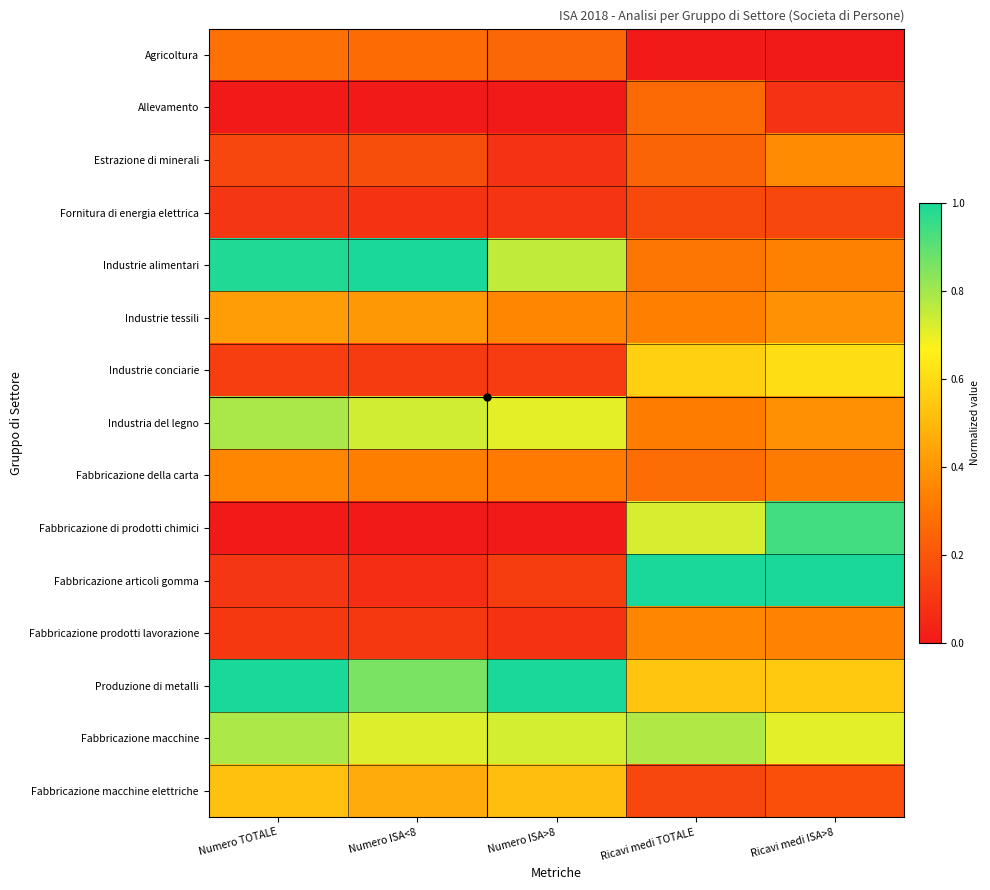

Reading left to right, transcribe all the data shown in this chart.

Agricoltura: Numero TOTALE=0.3	Numero ISA<8=0.3	Numero ISA>8=0.3	Ricavi medi TOTALE=0.0	Ricavi medi ISA>8=0.0
Allevamento: Numero TOTALE=0.0	Numero ISA<8=0.0	Numero ISA>8=0.0	Ricavi medi TOTALE=0.3	Ricavi medi ISA>8=0.1
Estrazione di minerali: Numero TOTALE=0.1	Numero ISA<8=0.2	Numero ISA>8=0.1	Ricavi medi TOTALE=0.2	Ricavi medi ISA>8=0.4
Fornitura di energia elettrica: Numero TOTALE=0.1	Numero ISA<8=0.1	Numero ISA>8=0.1	Ricavi medi TOTALE=0.2	Ricavi medi ISA>8=0.2
Industrie alimentari: Numero TOTALE=1.0	Numero ISA<8=1.0	Numero ISA>8=0.8	Ricavi medi TOTALE=0.3	Ricavi medi ISA>8=0.3
Industrie tessili: Numero TOTALE=0.4	Numero ISA<8=0.4	Numero ISA>8=0.4	Ricavi medi TOTALE=0.3	Ricavi medi ISA>8=0.4
Industrie conciarie: Numero TOTALE=0.1	Numero ISA<8=0.1	Numero ISA>8=0.1	Ricavi medi TOTALE=0.6	Ricavi medi ISA>8=0.6
Industria del legno: Numero TOTALE=0.8	Numero ISA<8=0.7	Numero ISA>8=0.7	Ricavi medi TOTALE=0.3	Ricavi medi ISA>8=0.4
Fabbricazione della carta: Numero TOTALE=0.4	Numero ISA<8=0.3	Numero ISA>8=0.3	Ricavi medi TOTALE=0.3	Ricavi medi ISA>8=0.3
Fabbricazione di prodotti chimici: Numero TOTALE=0.0	Numero ISA<8=0.0	Numero ISA>8=0.0	Ricavi medi TOTALE=0.7	Ricavi medi ISA>8=0.9
Fabbricazione articoli gomma: Numero TOTALE=0.1	Numero ISA<8=0.1	Numero ISA>8=0.1	Ricavi medi TOTALE=1.0	Ricavi medi ISA>8=1.0
Fabbricazione prodotti lavorazione: Numero TOTALE=0.1	Numero ISA<8=0.1	Numero ISA>8=0.1	Ricavi medi TOTALE=0.4	Ricavi medi ISA>8=0.3
Produzione di metalli: Numero TOTALE=1.0	Numero ISA<8=0.9	Numero ISA>8=1.0	Ricavi medi TOTALE=0.5	Ricavi medi ISA>8=0.5
Fabbricazione macchine: Numero TOTALE=0.8	Numero ISA<8=0.7	Numero ISA>8=0.7	Ricavi medi TOTALE=0.8	Ricavi medi ISA>8=0.7
Fabbricazione macchine elettriche: Numero TOTALE=0.5	Numero ISA<8=0.5	Numero ISA>8=0.5	Ricavi medi TOTALE=0.1	Ricavi medi ISA>8=0.2